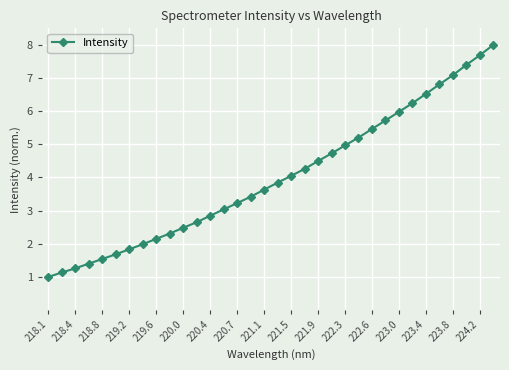

What is the minimum value shown in the chart?

1.0